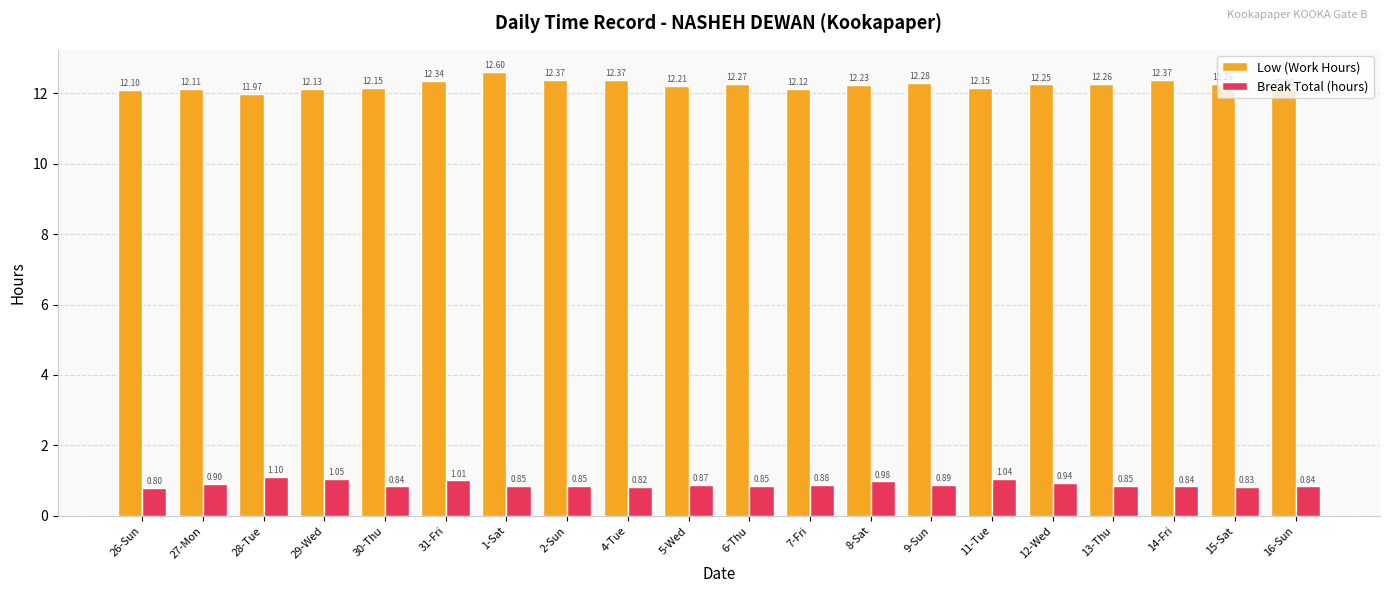

How many bars are there in each group?

2